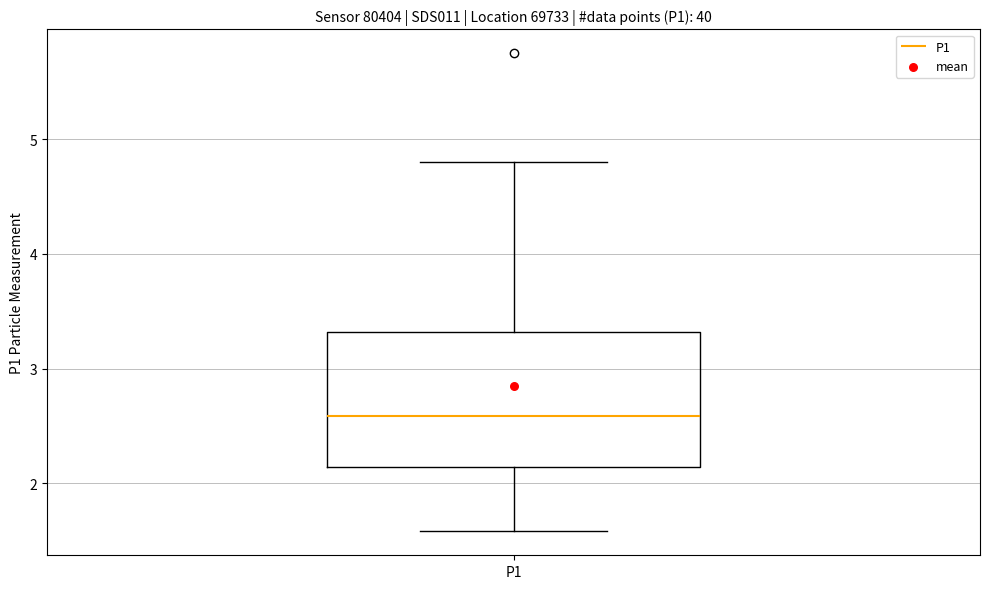

Read this box plot against the y-axis: the position of the median line, the range covered by the box, and the ends of both whiskers. The values are not printed on the chart, so give them approximately, as read against the axis.

median 2.6, box 2.1 to 3.3, whiskers 1.6 to 4.8